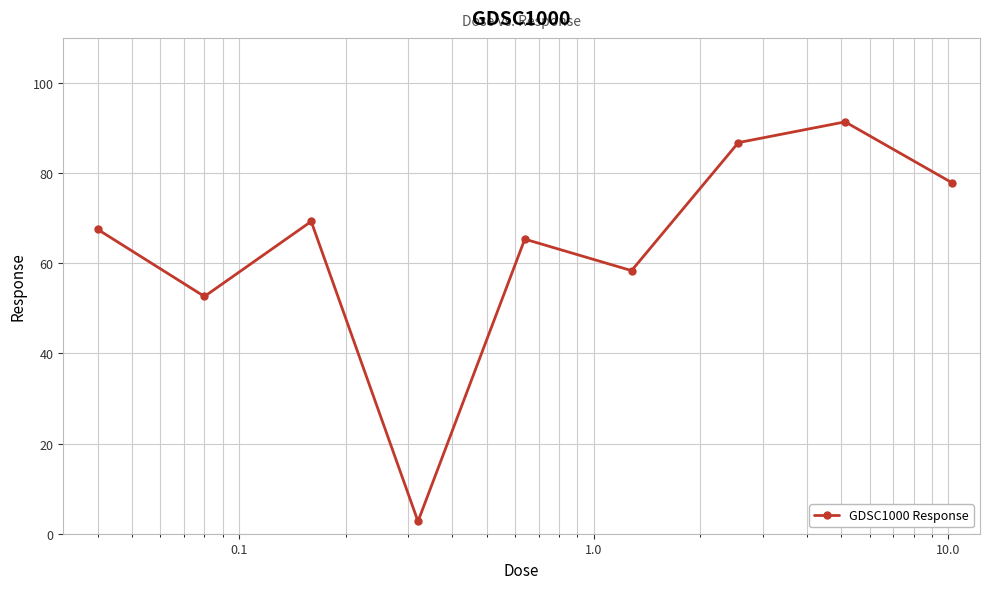

What is the greatest value displayed?

91.4